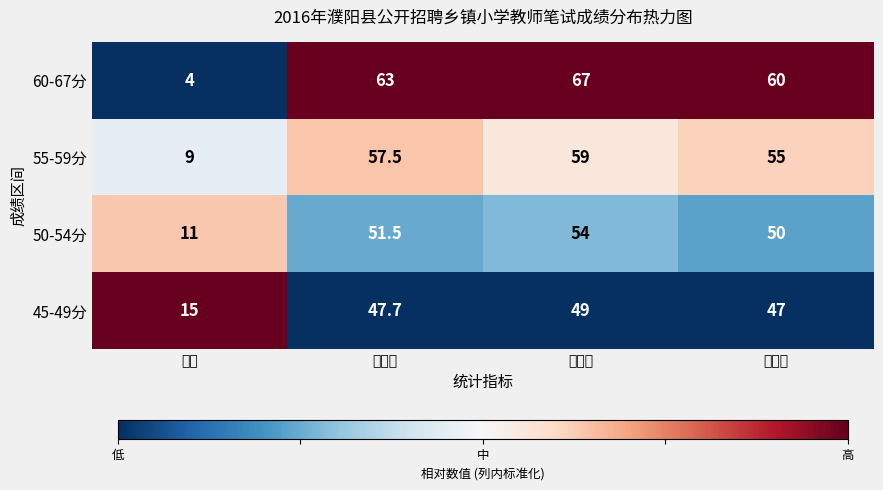

What is the approximate value of 45-49分 at 人数?

15.0